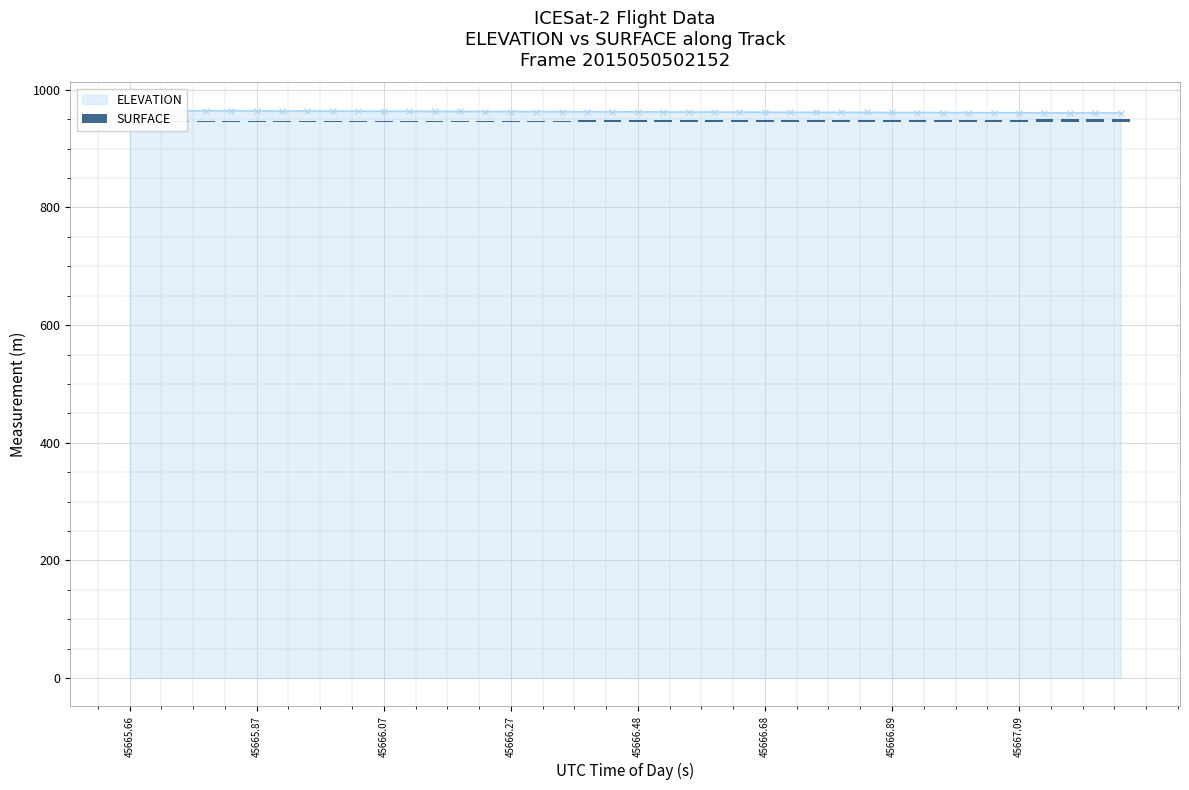

Count the number of categories in the chart.

40